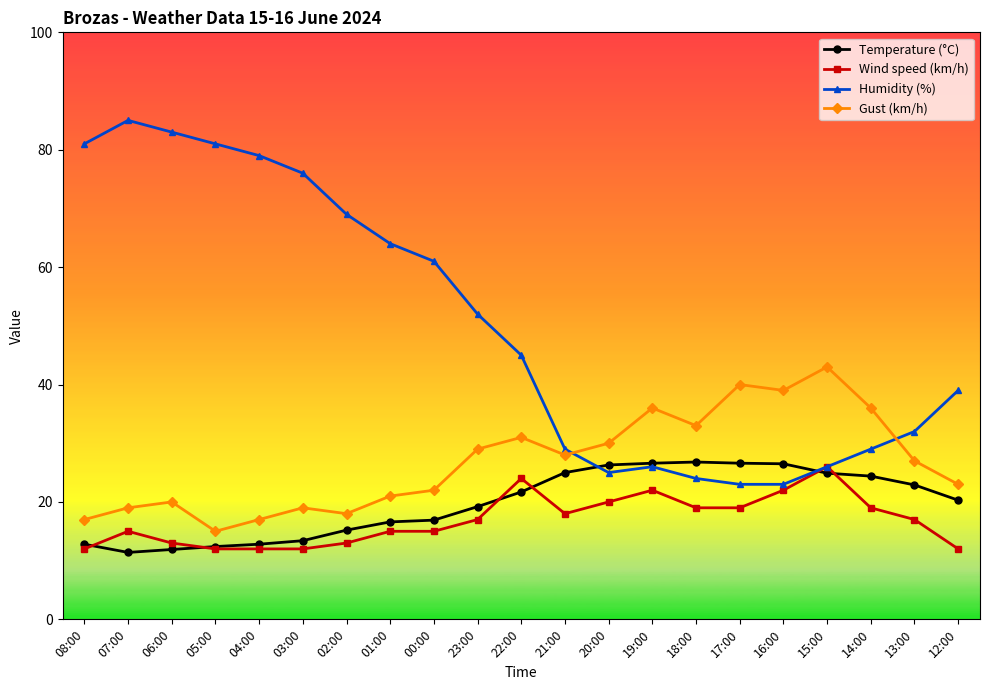

What is the difference between the highest and lowest values at 19:00?

14.0